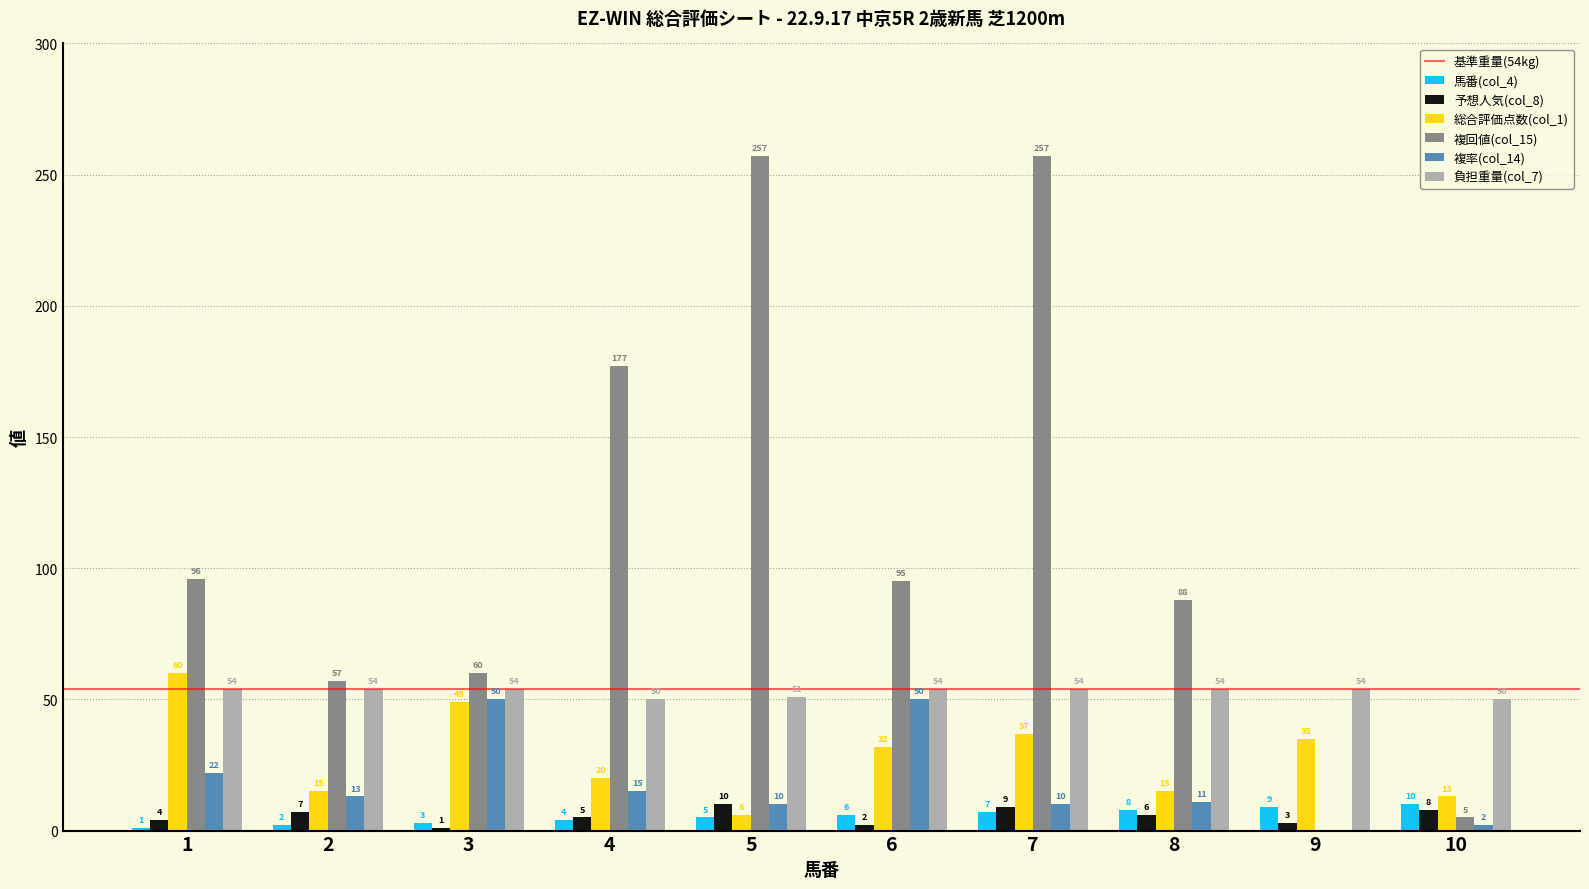

What is the sum of all 総合評価点数(col_1) values?

282